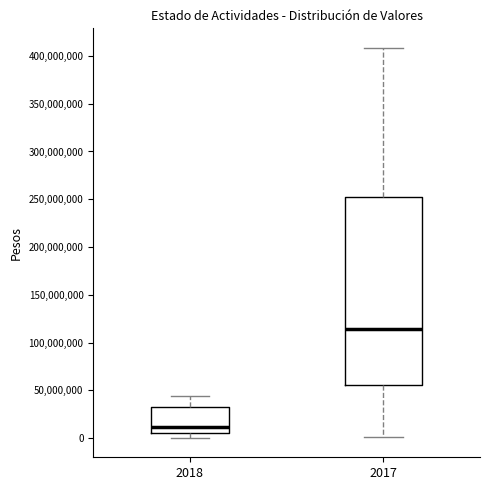

Which box has the highest median line?

2017